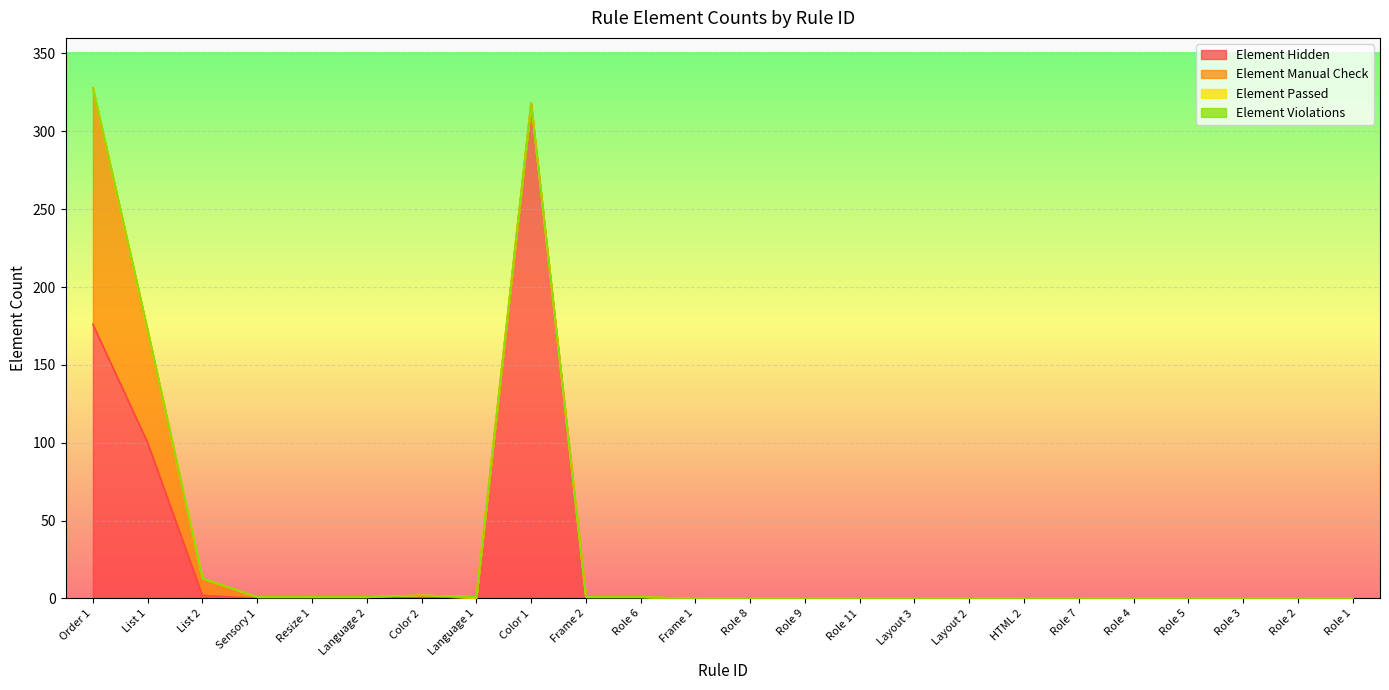

Reading right to left, list all the values displayed in this chart.

Element Hidden: 0	0	0	0	0	0	0	0	0	0	0	0	0	1	1	318	0	1	0	0	0	2	100	176
Element Manual Check: 0	0	0	0	0	0	0	0	0	0	0	0	0	0	0	0	0	1	1	1	1	11	72	152
Element Passed: 0	0	0	0	0	0	0	0	0	0	0	0	0	0	0	0	1	0	0	0	0	0	0	0
Element Violations: 0	0	0	0	0	0	0	0	0	0	0	0	0	0	0	0	0	0	0	0	0	0	0	0